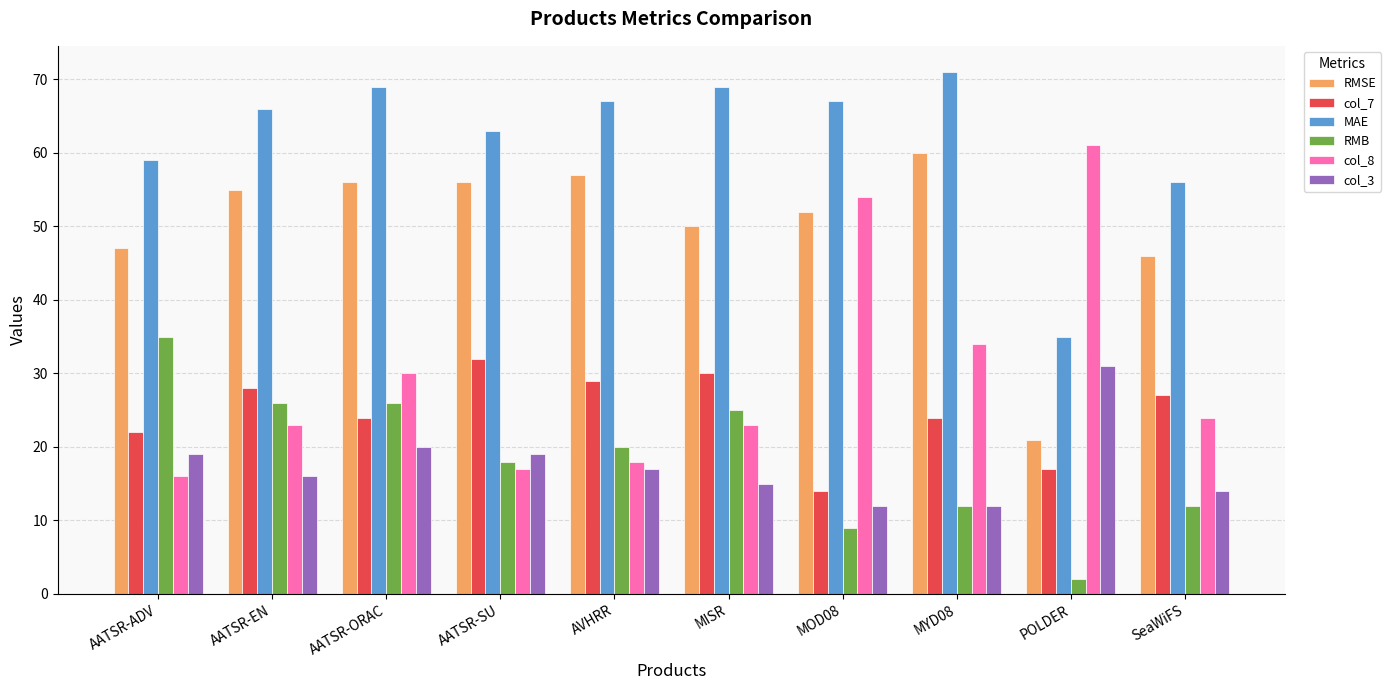

Where does the MAE series first go above 67?

AATSR-ORAC